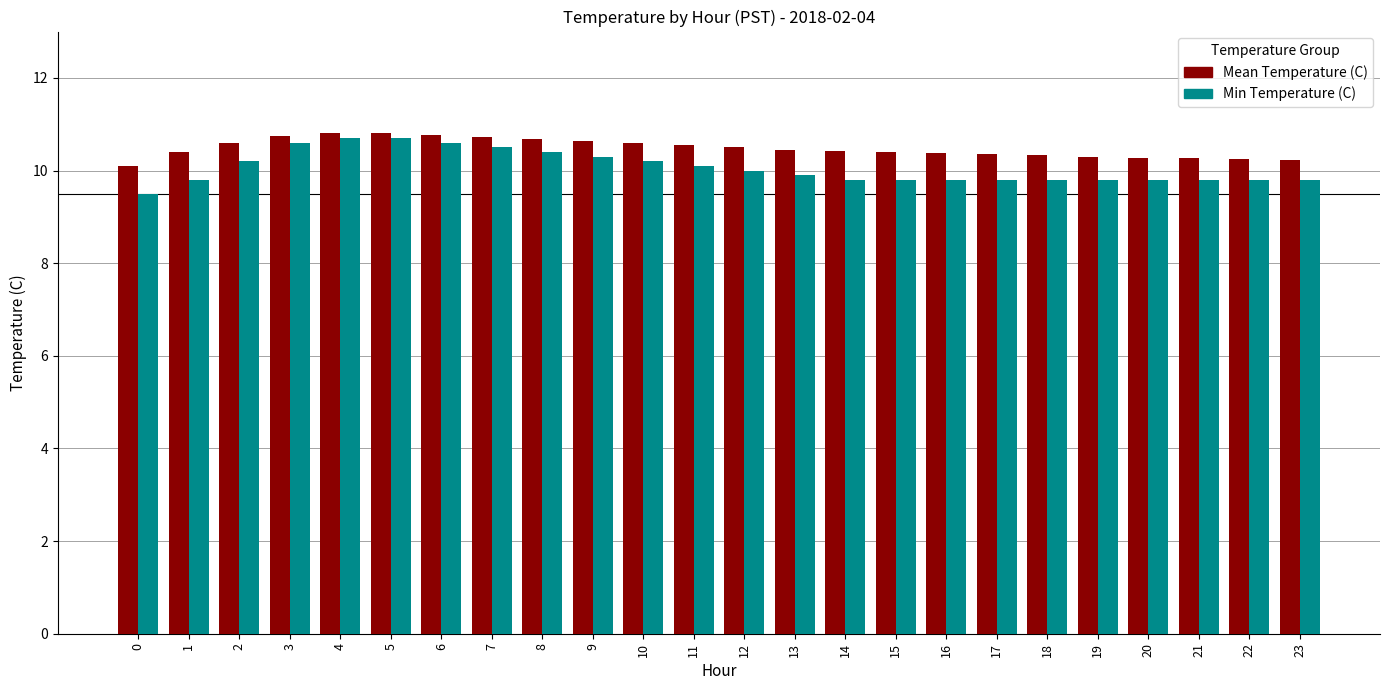

What is the sum of the Min Temperature (C) values at 7 and 19?

20.3